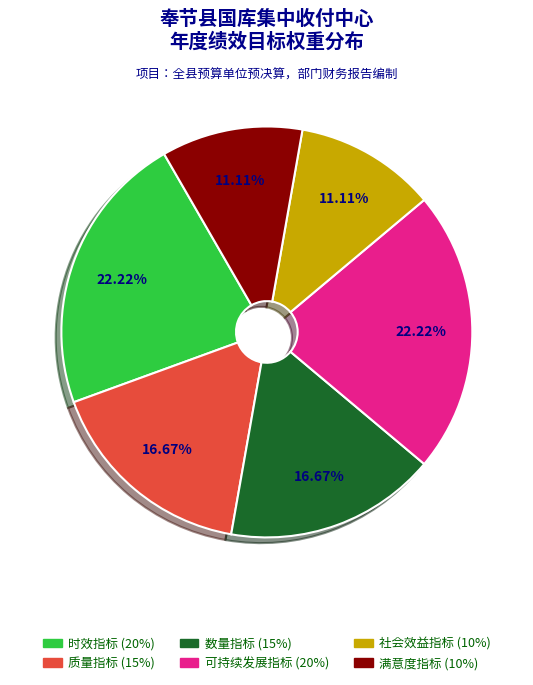

Is there a majority slice in this chart?

No